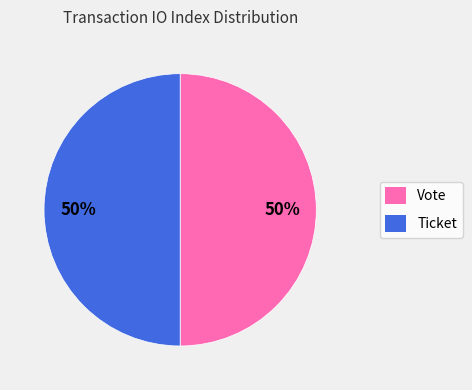

To the nearest percent, what is the average slice percentage?

50%